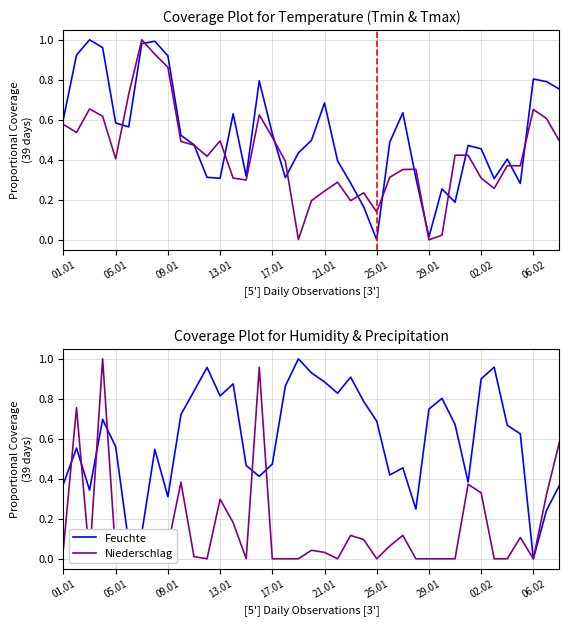

The value of Feuchte at 13.01 is 0.4. True or false?

False